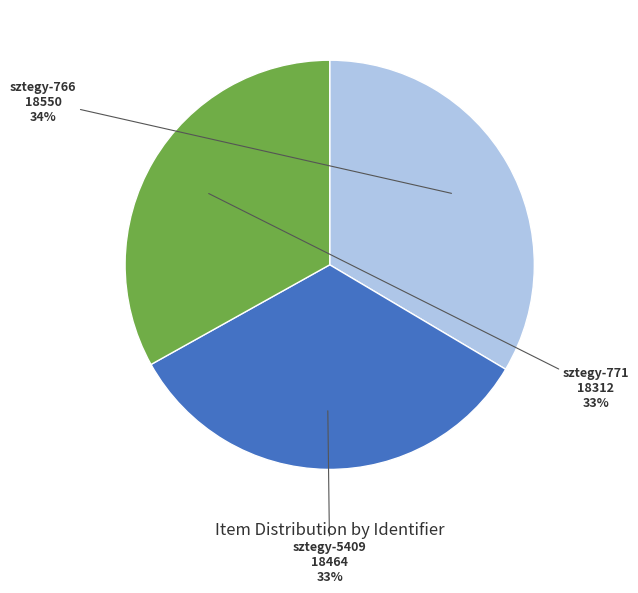

How many segments does this pie chart have?

3